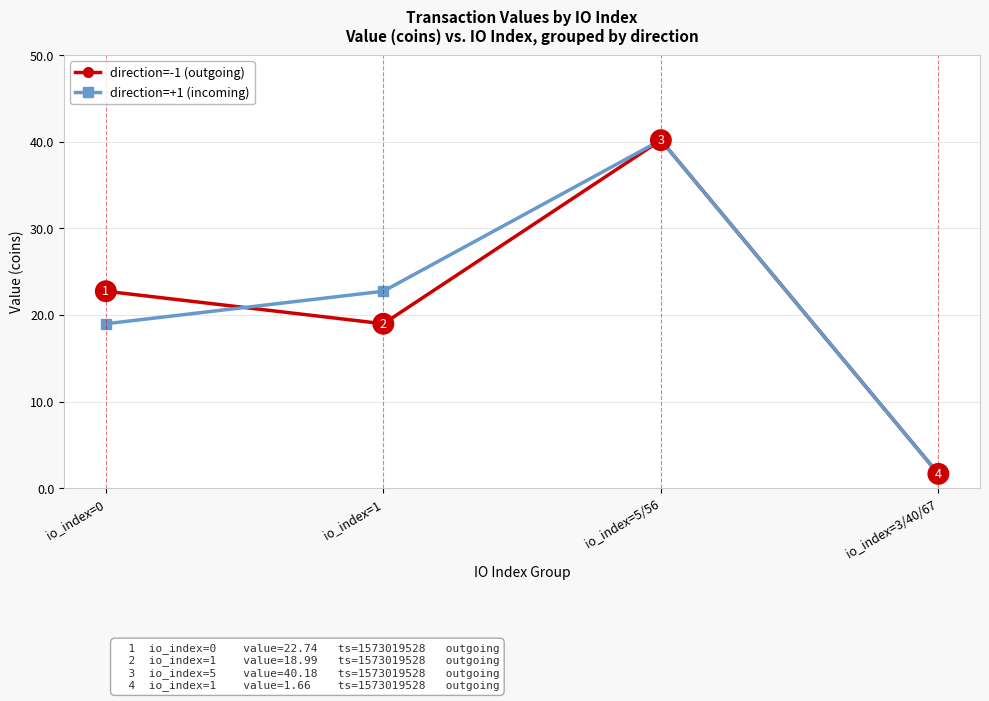

Is it true that direction=+1 (incoming) equals 19.0 at io_index=0?

True